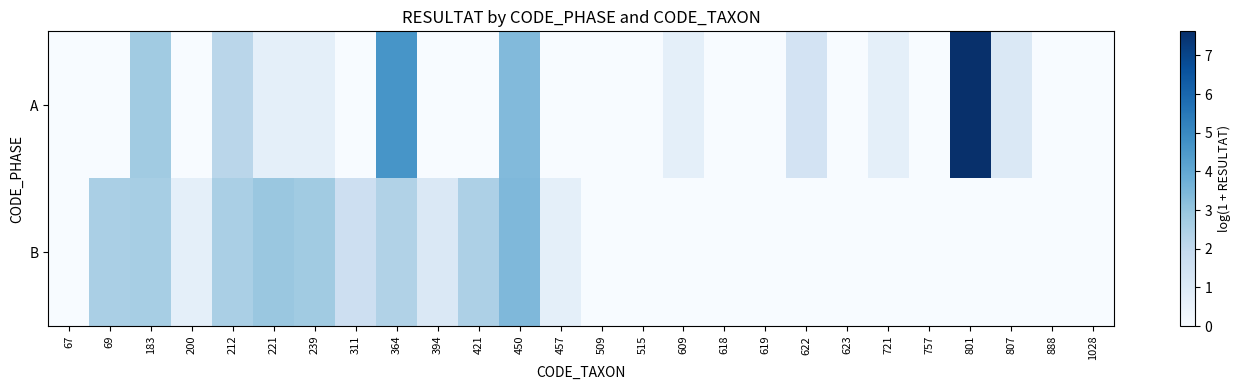

Reading left to right, extract all data points from this chart.

A: 67=0.0	69=0.0	183=2.8	200=0.0	212=2.2	221=0.7	239=0.7	311=0.0	364=4.6	394=0.0	421=0.0	450=3.4	457=0.0	509=0.0	515=0.0	609=0.7	618=0.0	619=0.0	622=1.4	623=0.0	721=0.7	757=0.0	801=7.6	807=1.1	888=0.0	1028=0.0
B: 67=0.0	69=2.6	183=2.6	200=0.7	212=2.6	221=2.9	239=2.8	311=1.6	364=2.4	394=1.1	421=2.5	450=3.4	457=0.7	509=0.0	515=0.0	609=0.0	618=0.0	619=0.0	622=0.0	623=0.0	721=0.0	757=0.0	801=0.0	807=0.0	888=0.0	1028=0.0